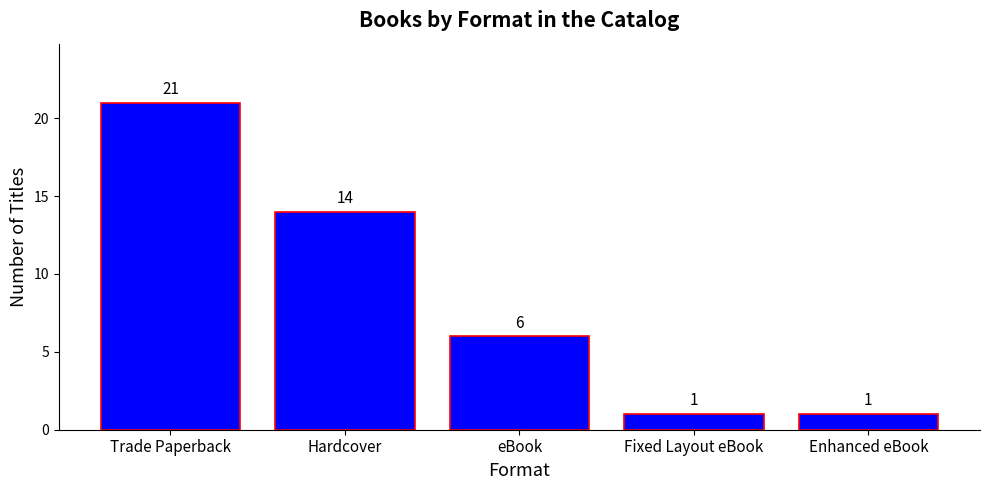

The value at eBook is 10. True or false?

False